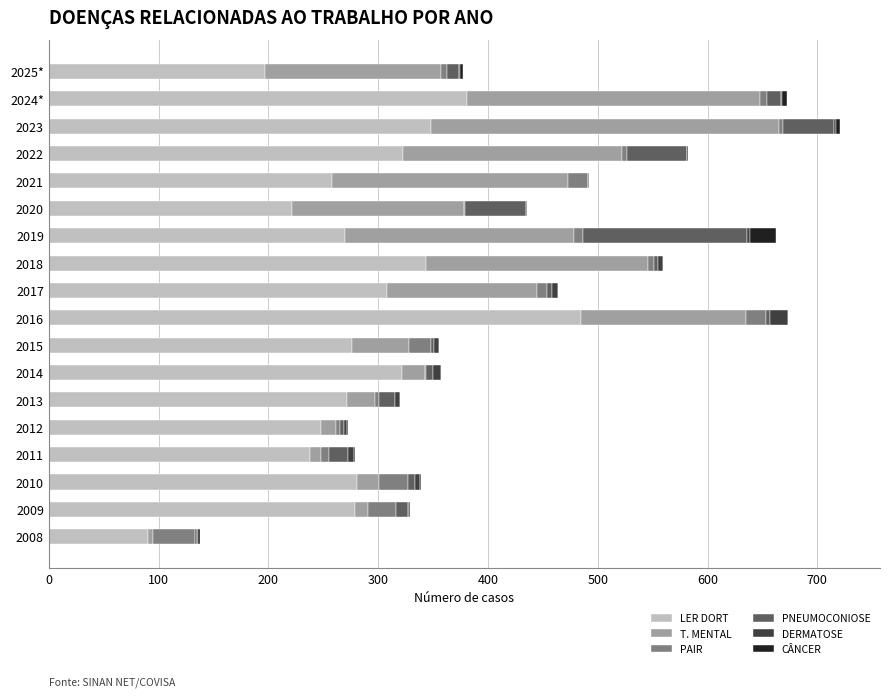

How many categories are shown in the chart?

18